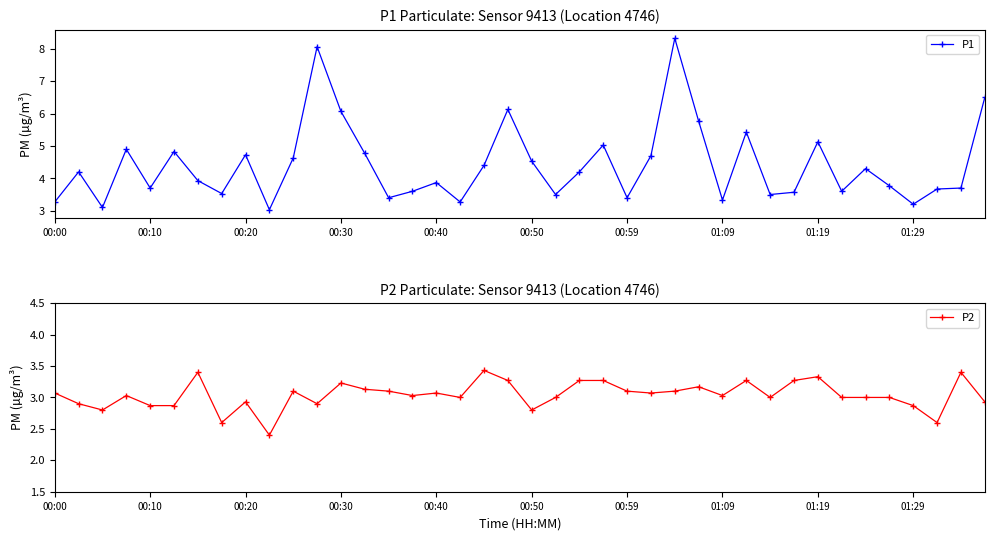

Reading right to left, what are all the values shown in this chart?

P1: 6.5	3.7	3.7	3.2	3.8	4.3	3.6	5.1	3.6	3.5	5.4	3.3	5.8	8.3	4.7	3.4	5.0	4.2	3.5	4.5	6.1	4.4	3.3	3.9	3.6	3.4	4.8	6.1	8.1	4.6	3.0	4.7	3.5	3.9	4.8	3.7	4.9	3.1	4.2	3.3
P2: 2.9	3.4	2.6	2.9	3.0	3.0	3.0	3.3	3.3	3.0	3.3	3.0	3.2	3.1	3.1	3.1	3.3	3.3	3.0	2.8	3.3	3.4	3.0	3.1	3.0	3.1	3.1	3.2	2.9	3.1	2.4	2.9	2.6	3.4	2.9	2.9	3.0	2.8	2.9	3.1